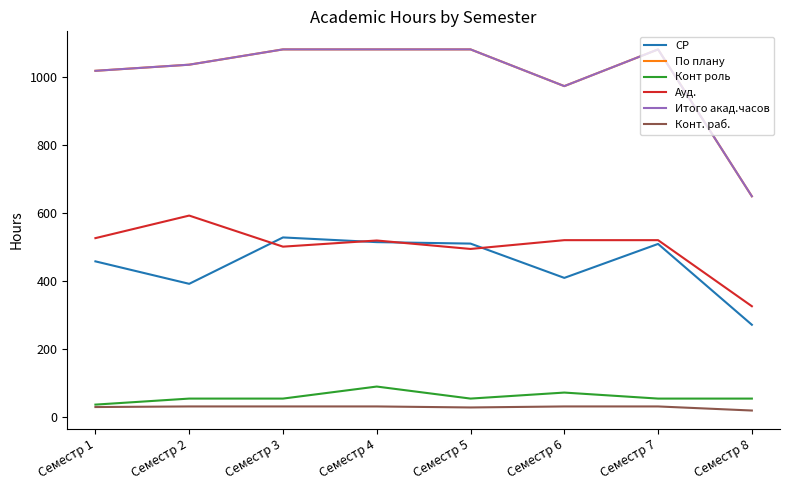

What is the value of the По плану point at the 7th from the left?

1080.0